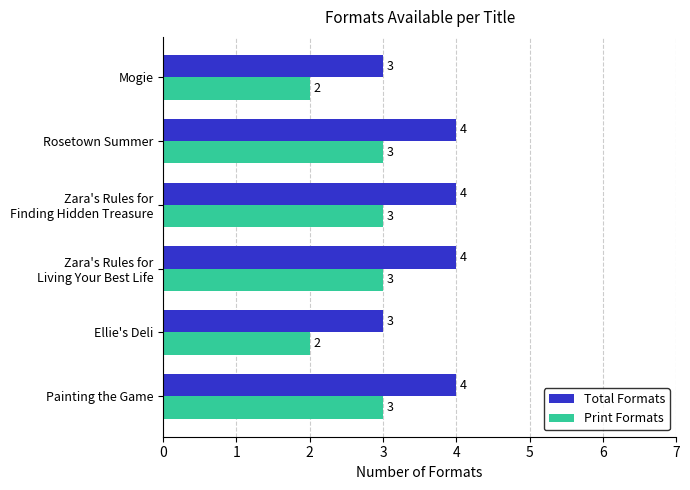

How many Total Formats values are between 3 and 4?

6